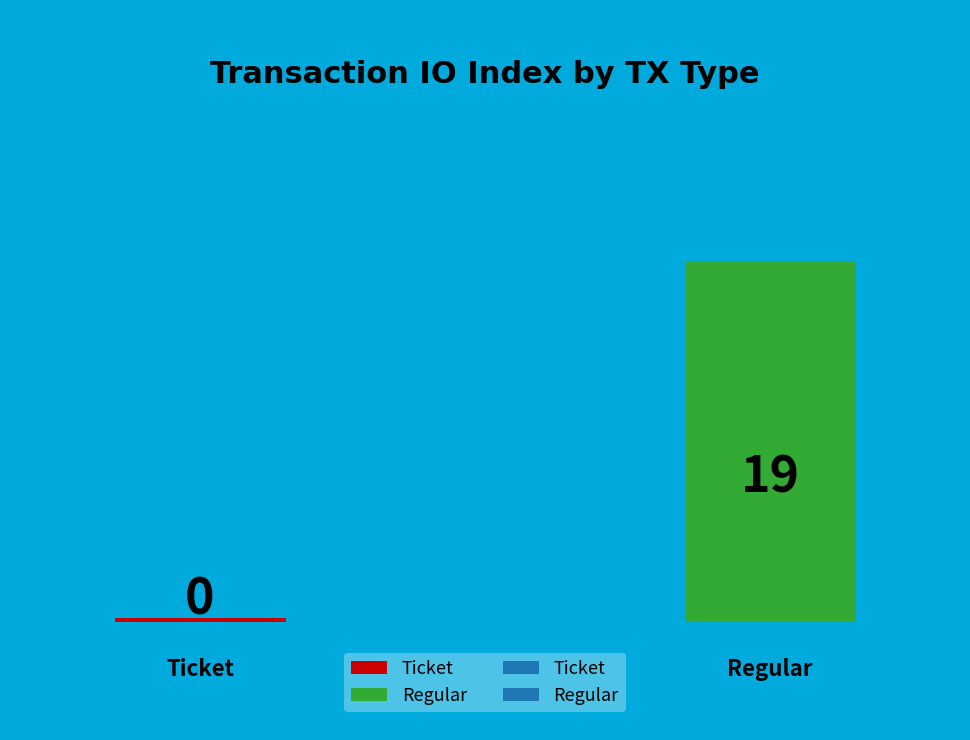

To the nearest percent, what is the average slice percentage?

50%